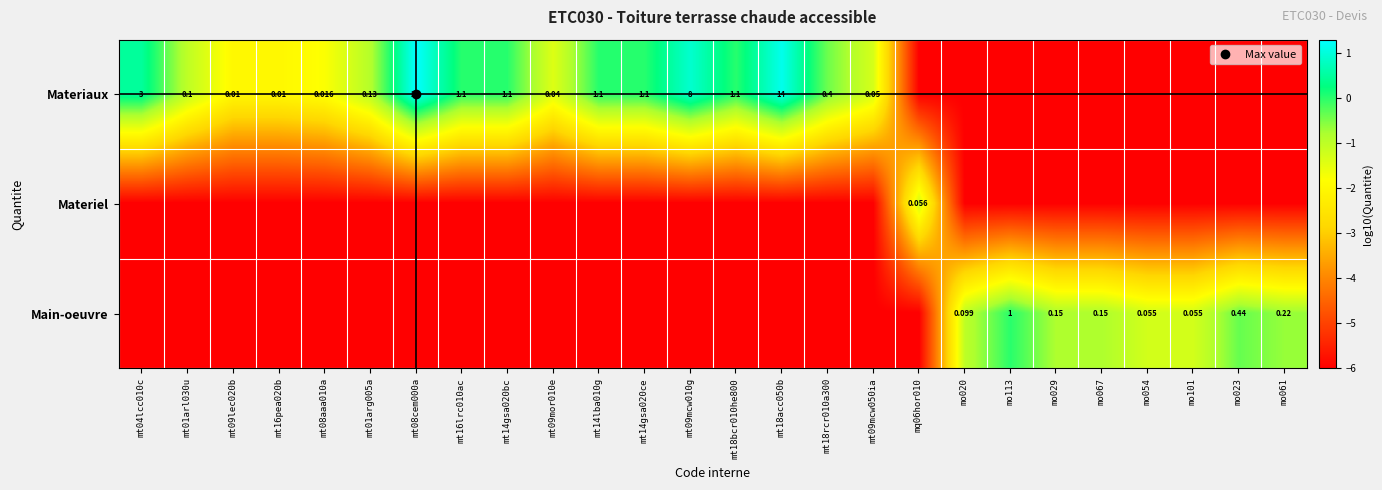

At how many categories does at least one series exceed -1?

17